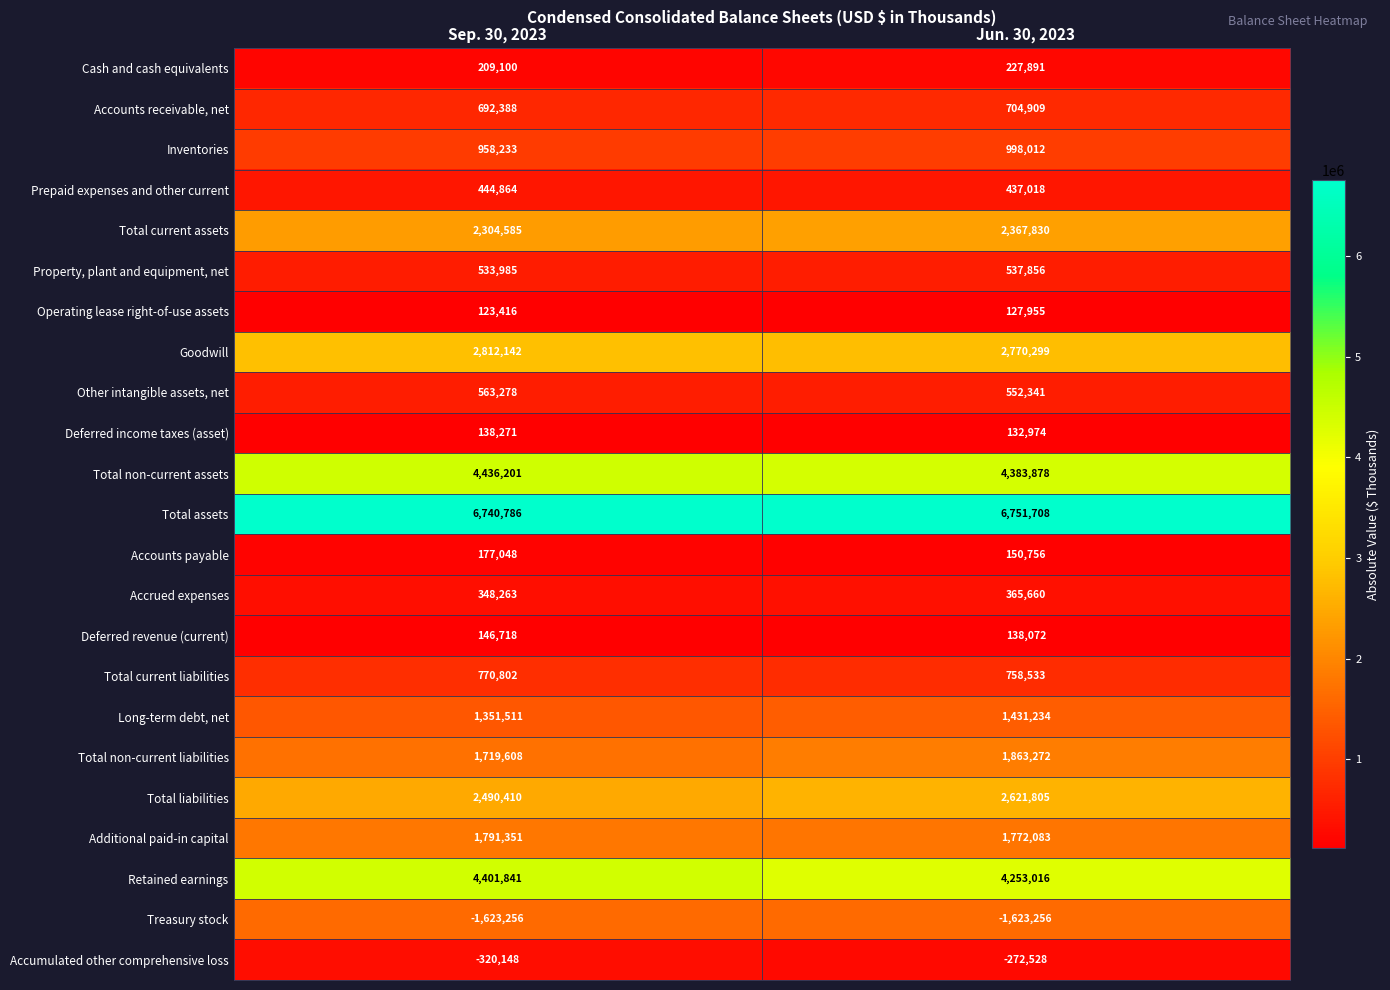

What is the average value of the Additional paid-in capital series?

1781717